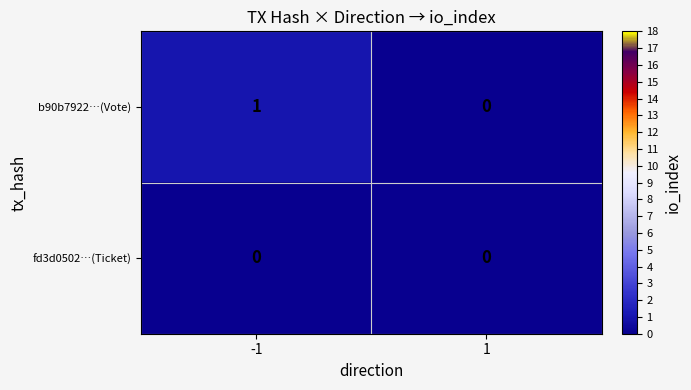

Which series has the largest total across all categories?

b90b7922…(Vote)